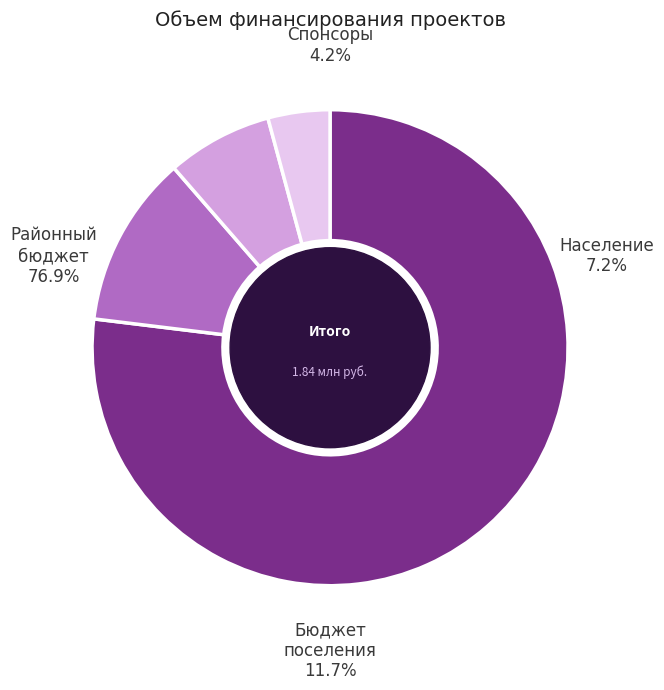

What percentage is NOT represented by Бюджет поселения?

88.3%